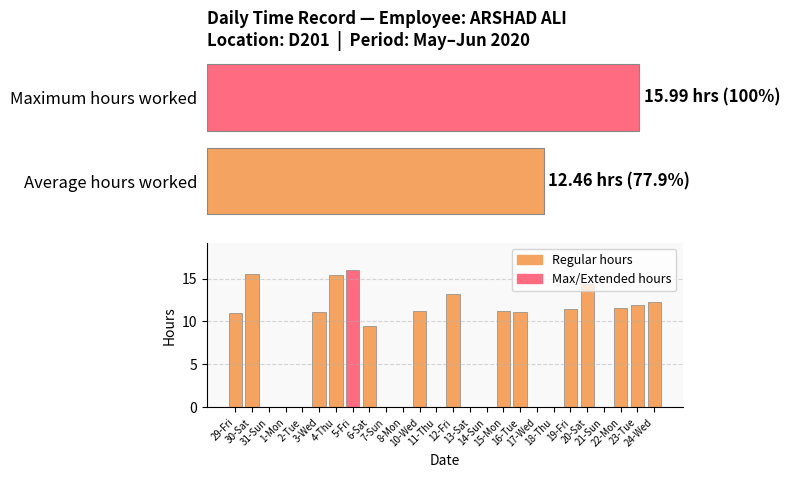

What is the change in value from 16-Tue to 24-Wed?

+1.2